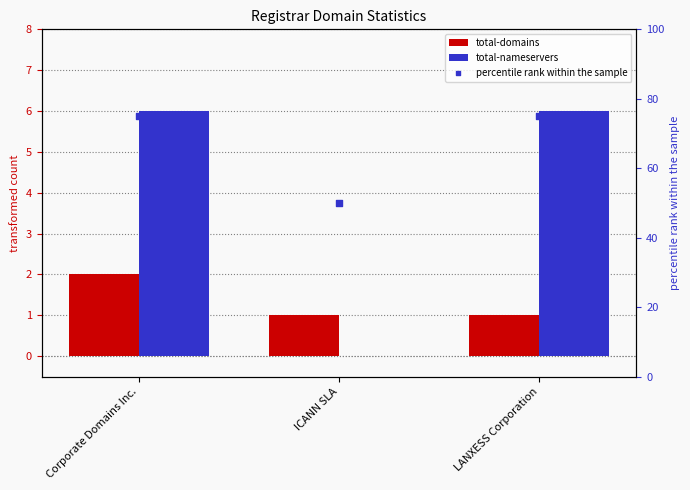

Is the value of percentile rank within the sample at Corporate Domains Inc. greater than the value of total-domains at LANXESS Corporation?

Yes